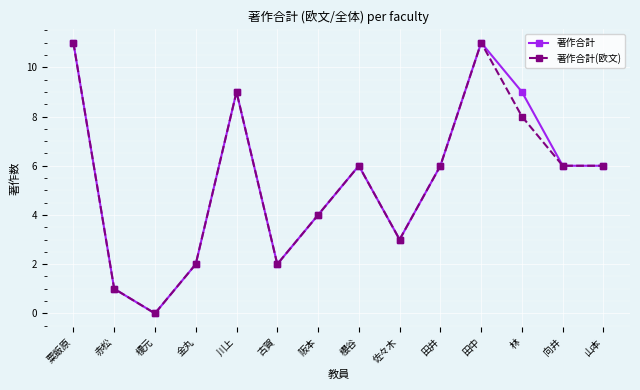

What position from the right is 阪本?

8